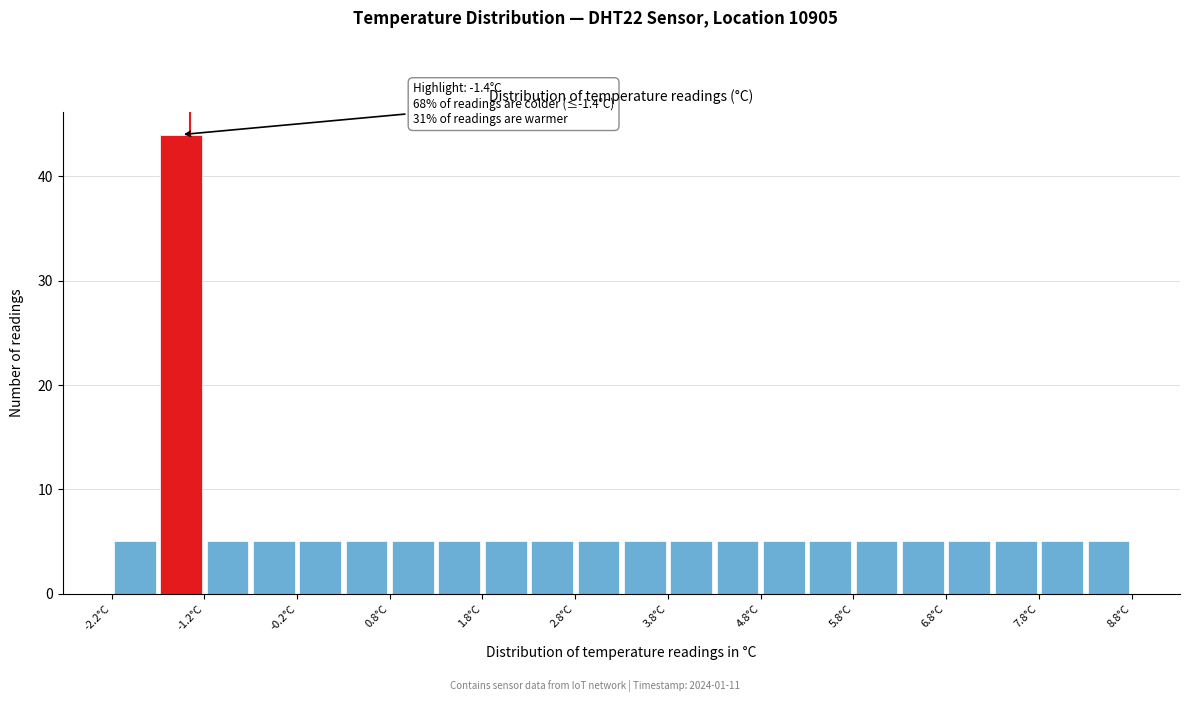

Which range on the x-axis has the tallest bar?

-1.75 to -1.25